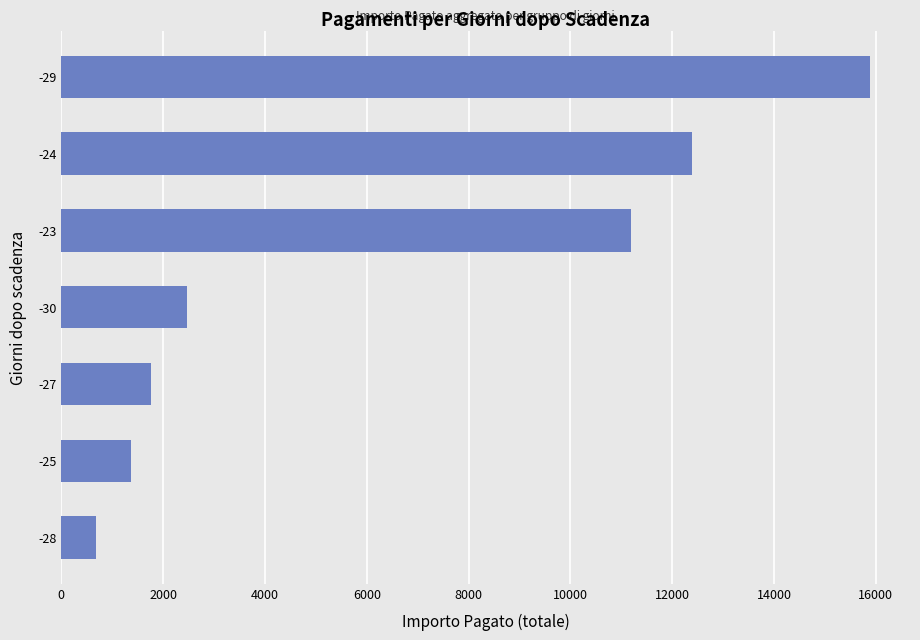

What is the average value?

6535.7